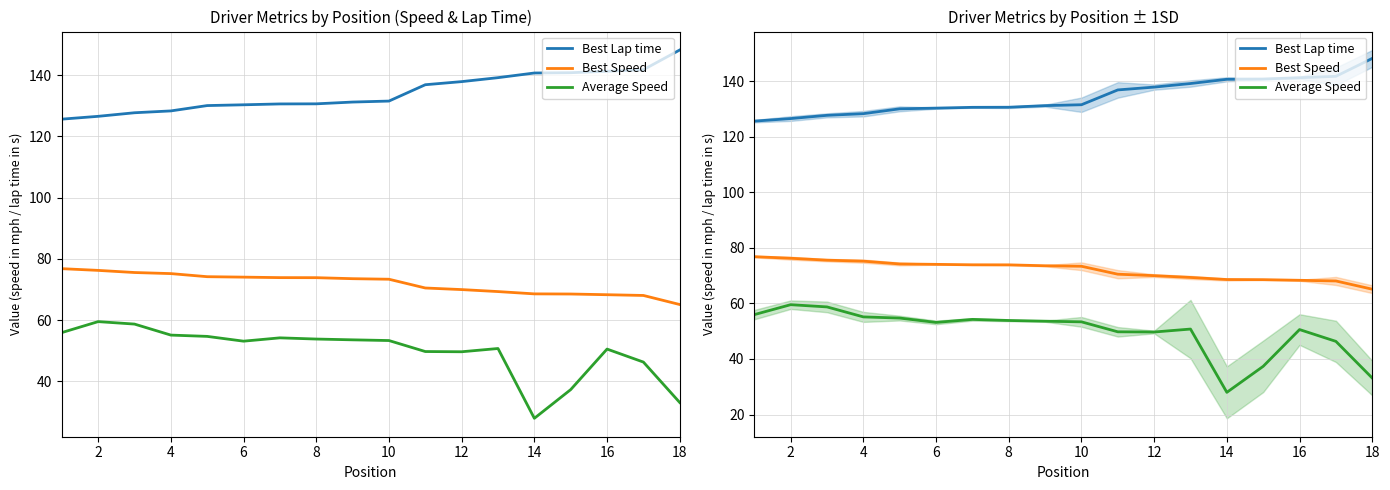

Rank the series by their average value, from highest to lowest.

Best Lap time, Best Speed, Average Speed